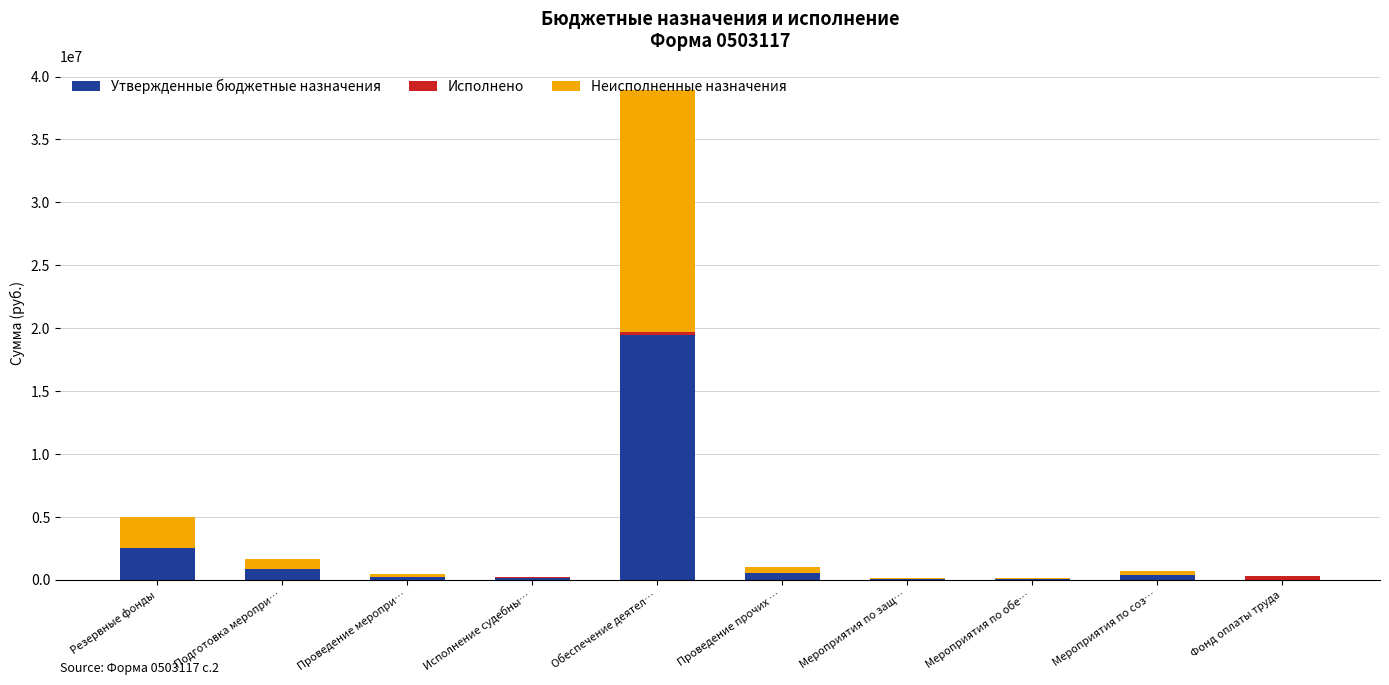

At which label does Утвержденные бюджетные назначения reach its peak?

Обеспечение деятел…